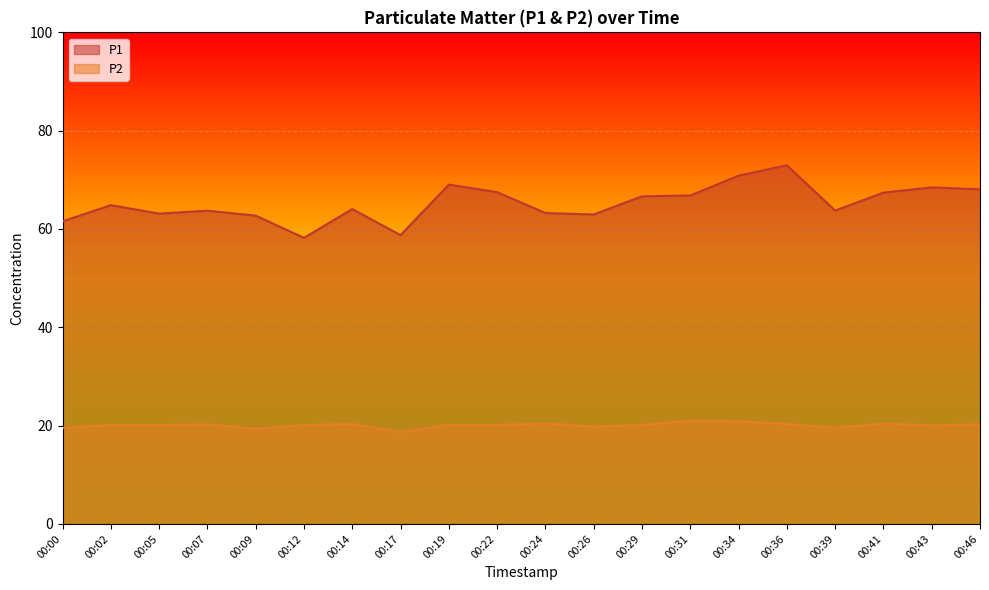

What is the sum of all P1 values?

1304.7